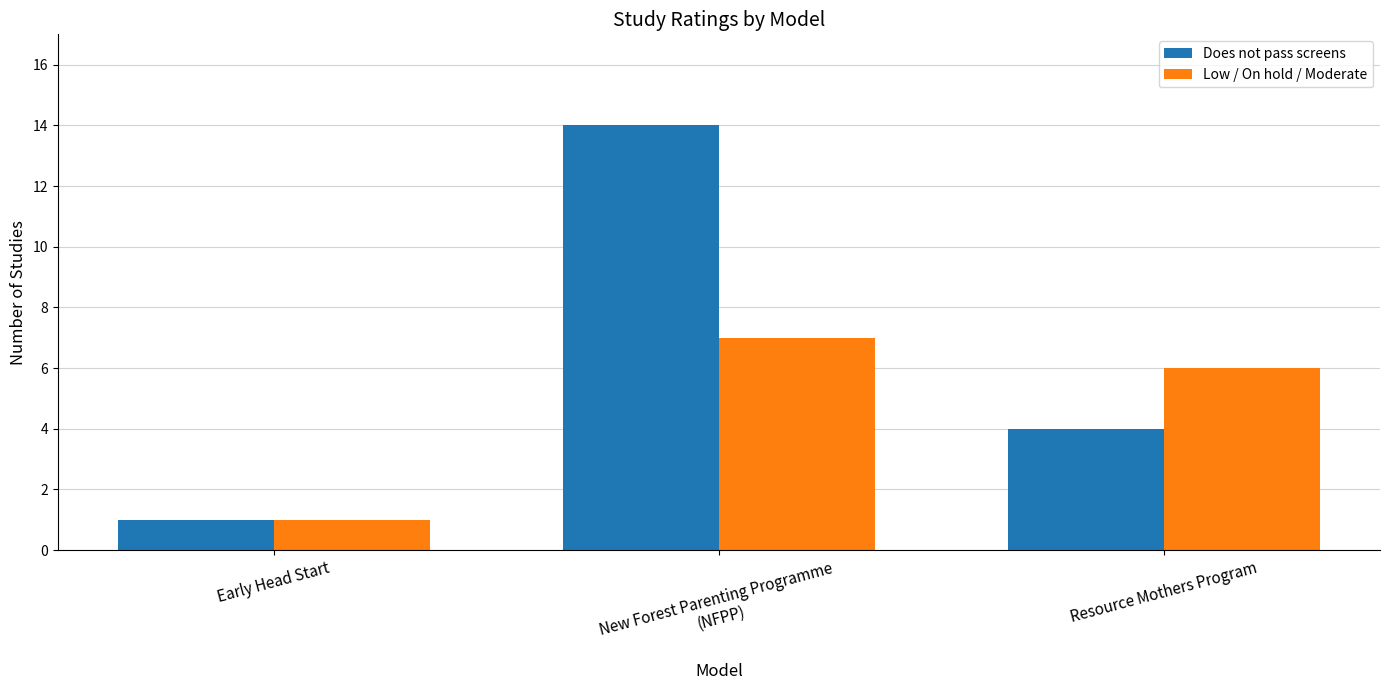

Between Early Head Start and New Forest Parenting Programme
(NFPP), which series saw the biggest shift?

Does not pass screens